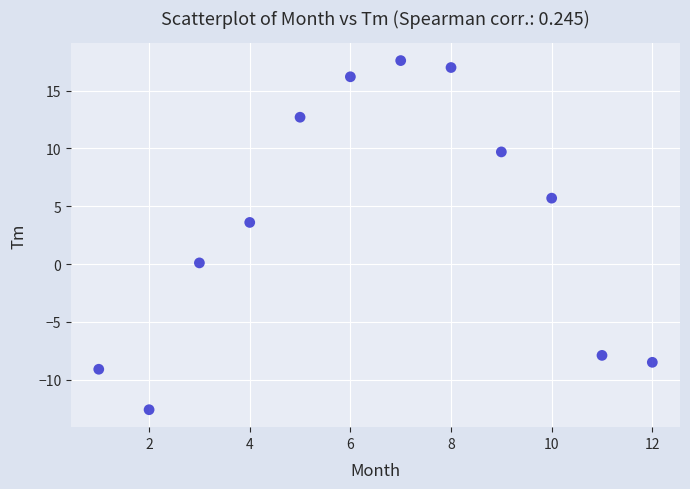

What is the average Y value?

3.7